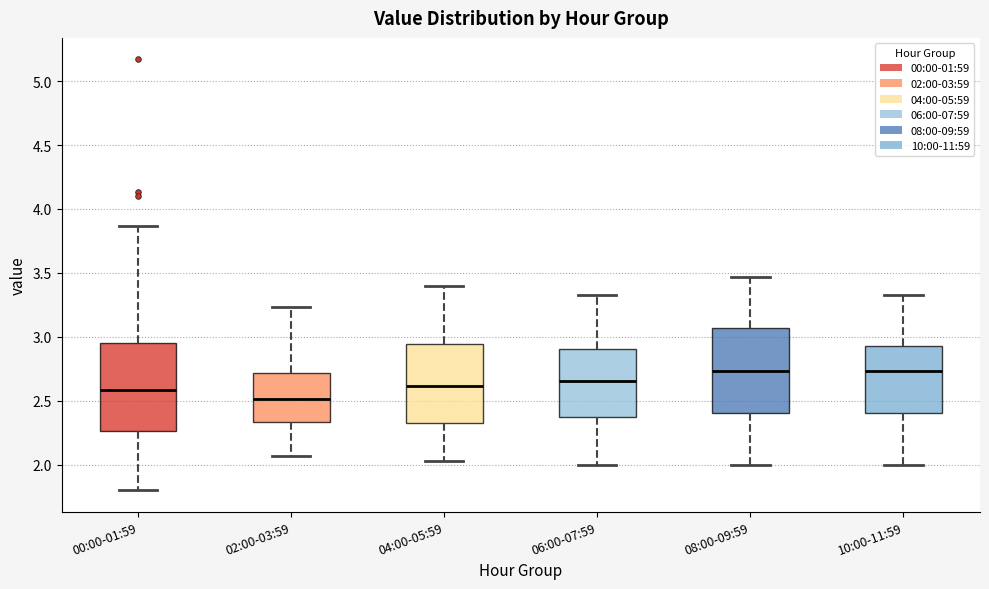

Where is the upper edge of the box for 06:00-07:59 on the y-axis? The values are not printed on the chart, so give them approximately, as read against the axis.

2.90